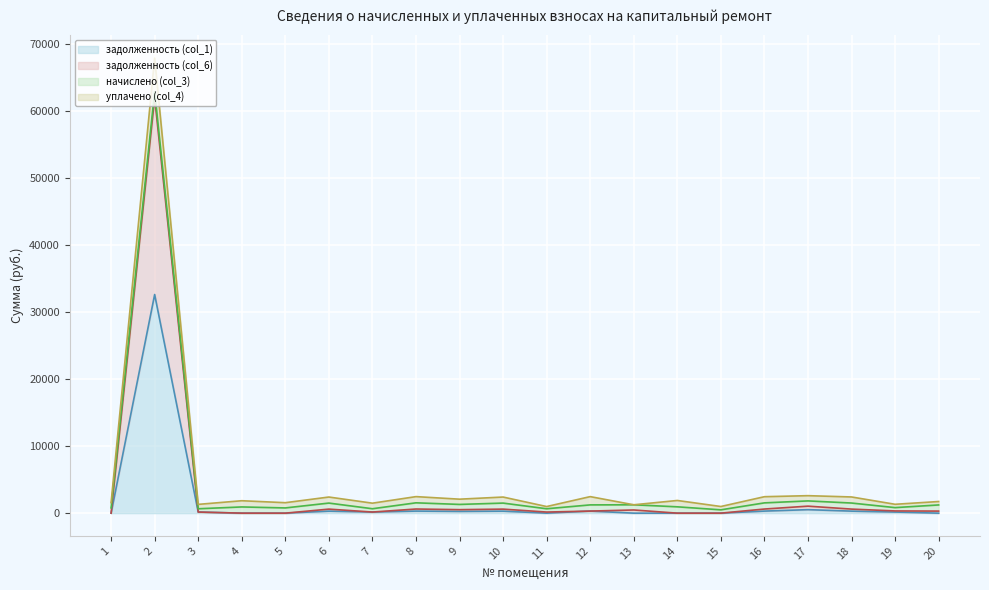

Where is задолженность (col_1) nearest to the value 16316?

17